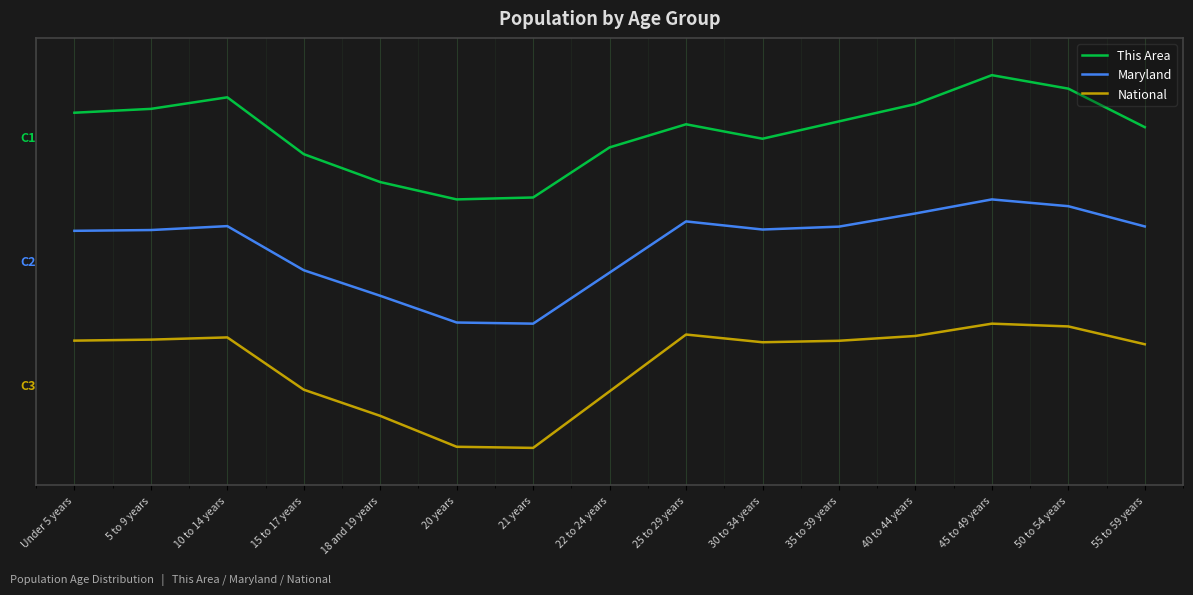

True or false: This Area and Maryland cross at least once.

False